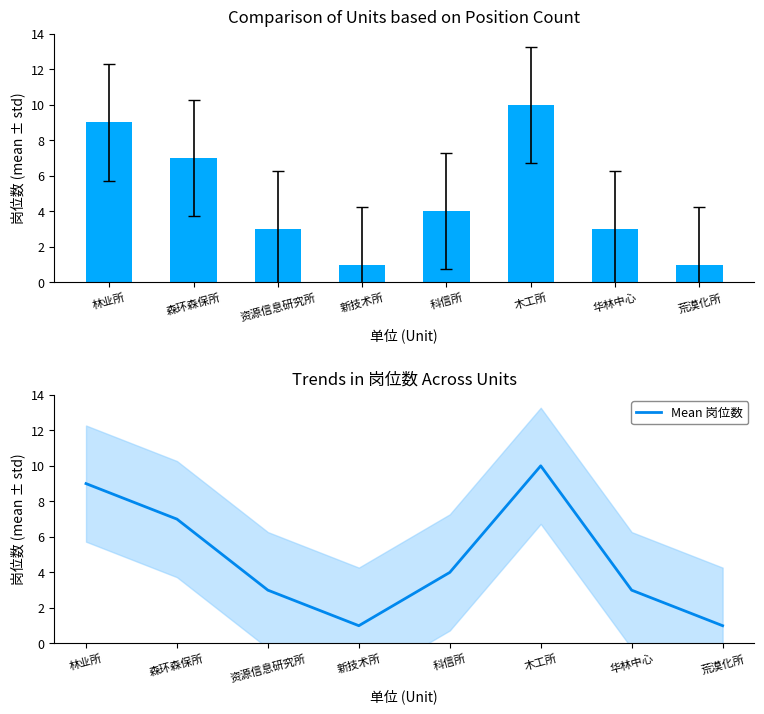

List the labels in order of Mean 岗位数 value, largest first.

木工所, 林业所, 森环森保所, 科信所, 资源信息研究所, 华林中心, 新技术所, 荒漠化所